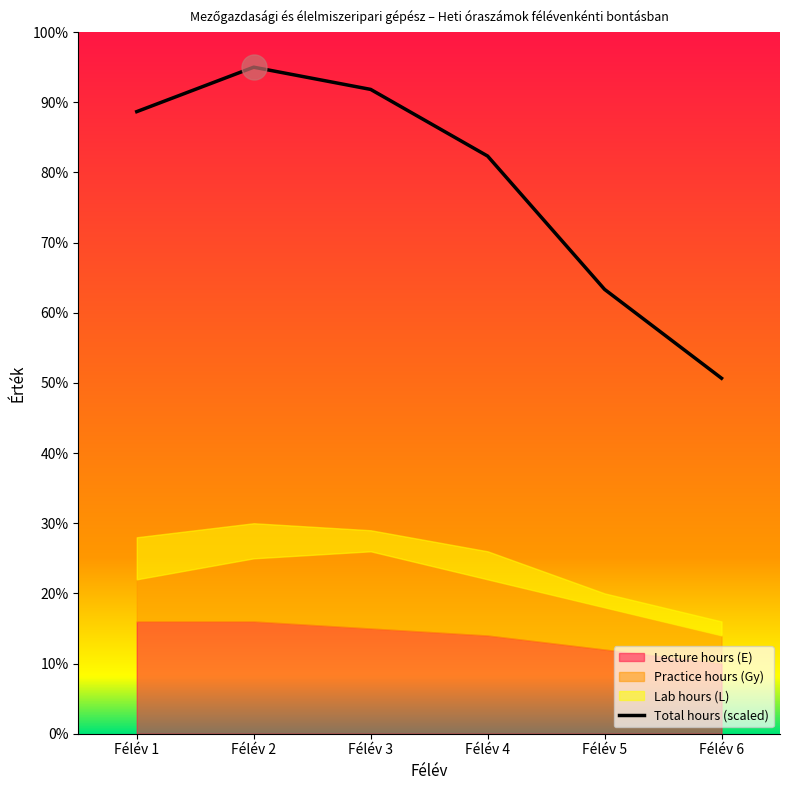

Where is the first local maximum?

Félév 2